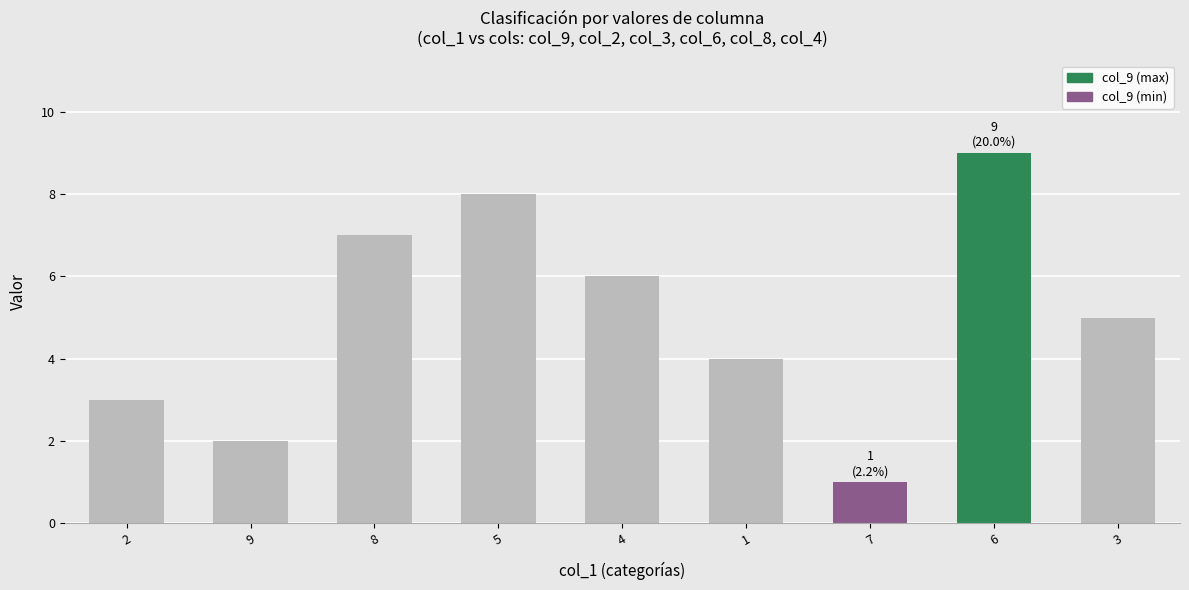

How many bars are there in total?

9